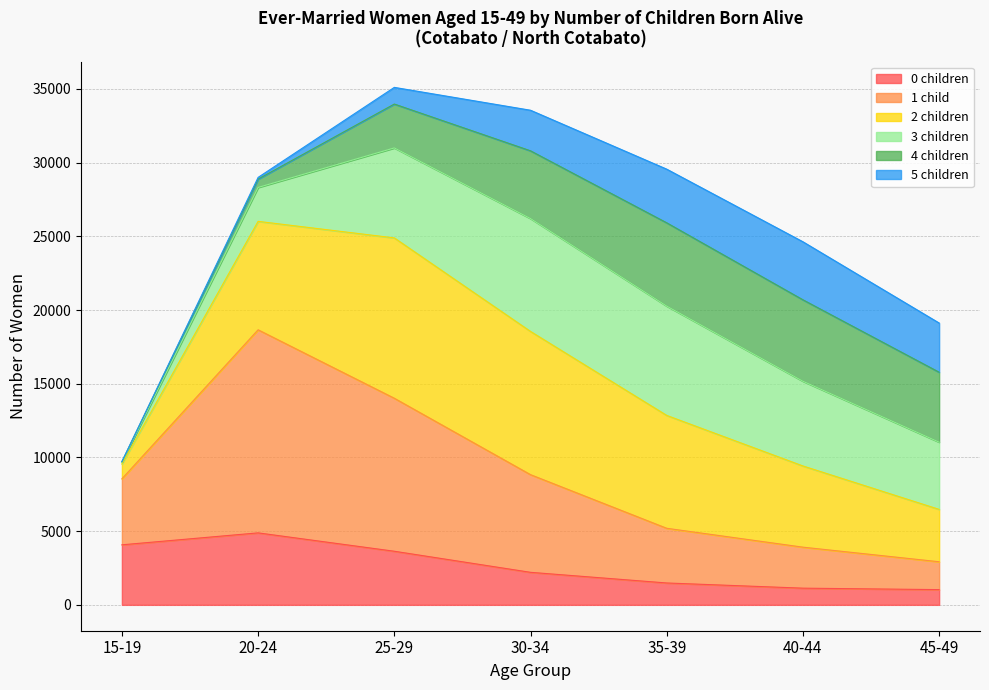

What is the maximum value for 0 children?

4884